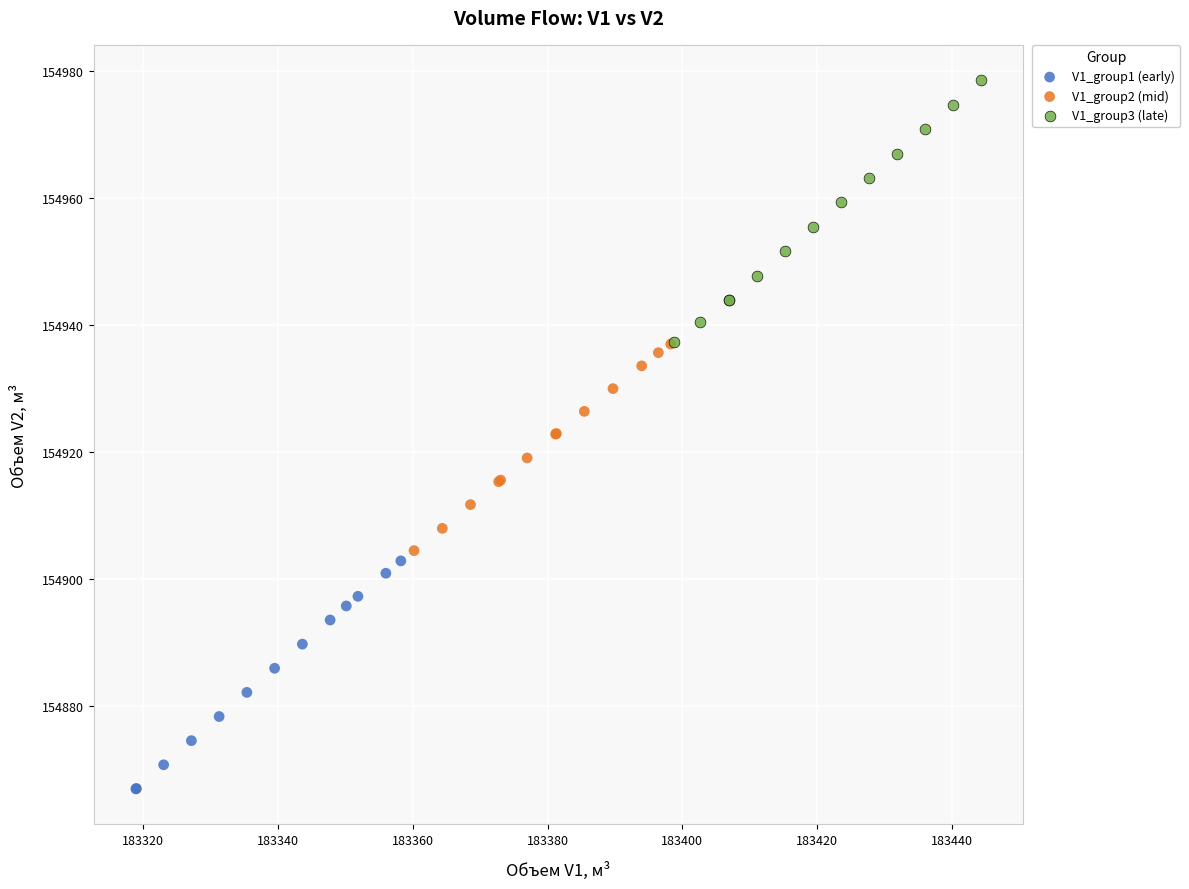

Which series contains the lowest Y value?

V1_group1 (early)